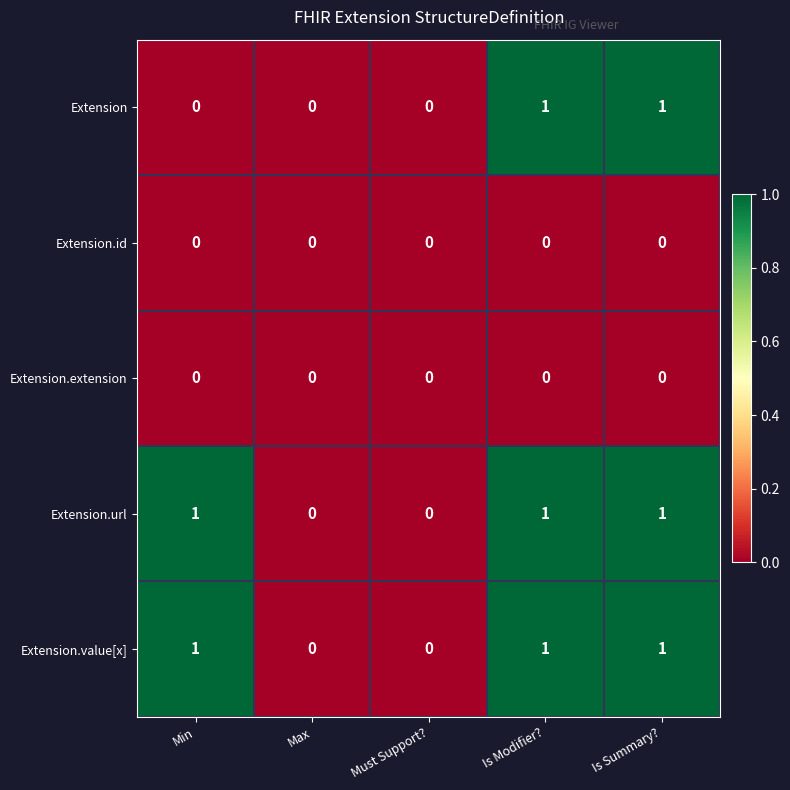

Count the number of data series in this chart.

5